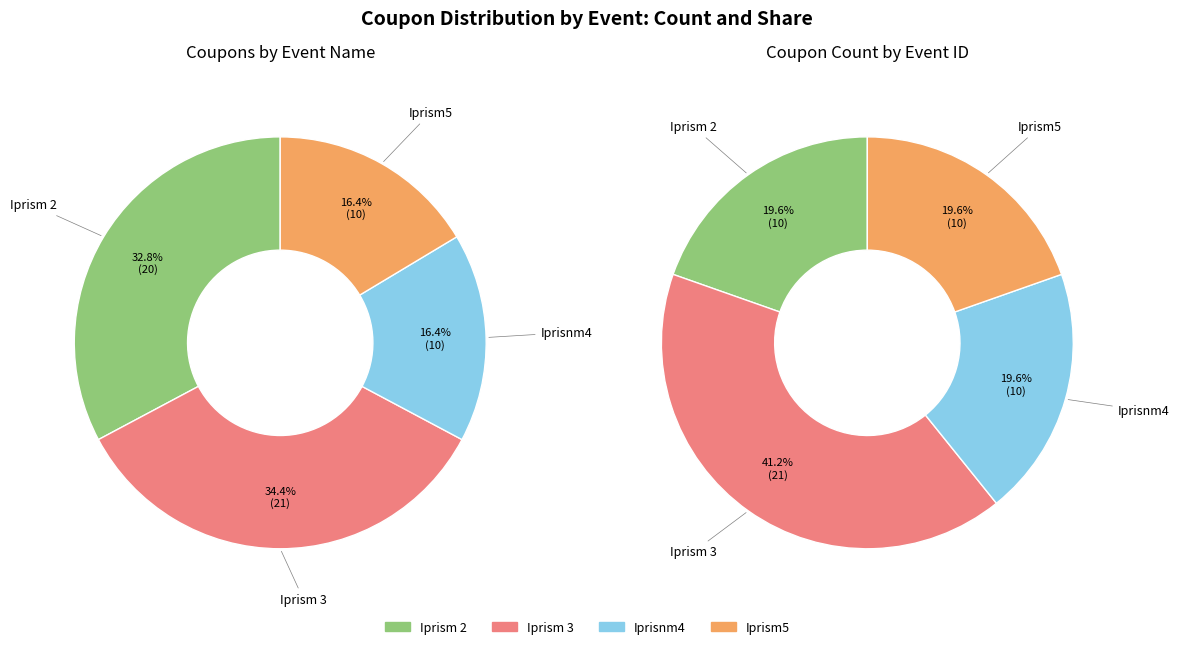

Is there a majority slice in this chart?

No